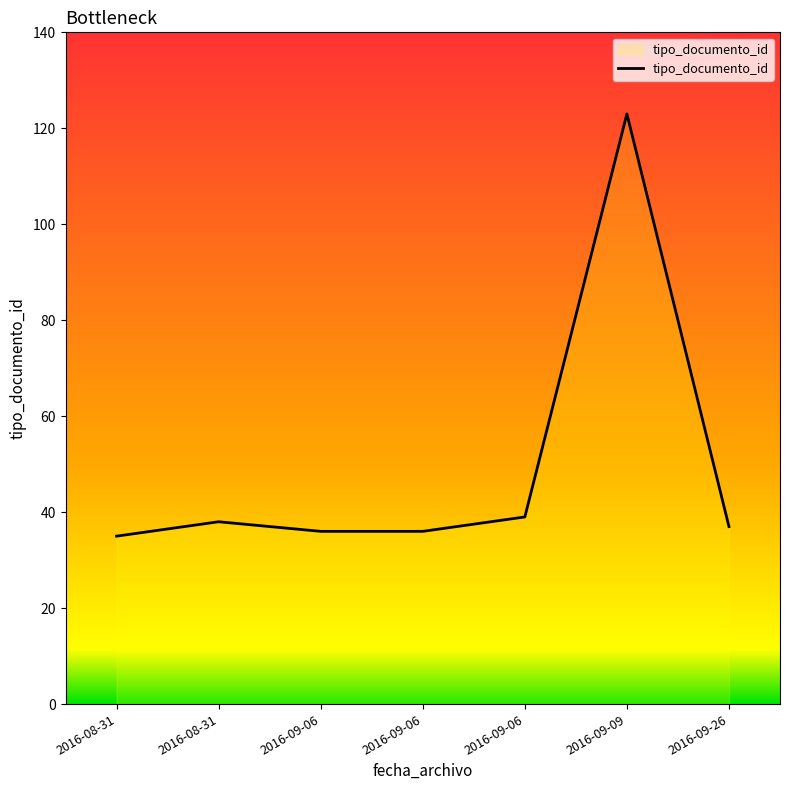

Between 2016-09-26 and 2016-08-31, which is larger?

2016-08-31